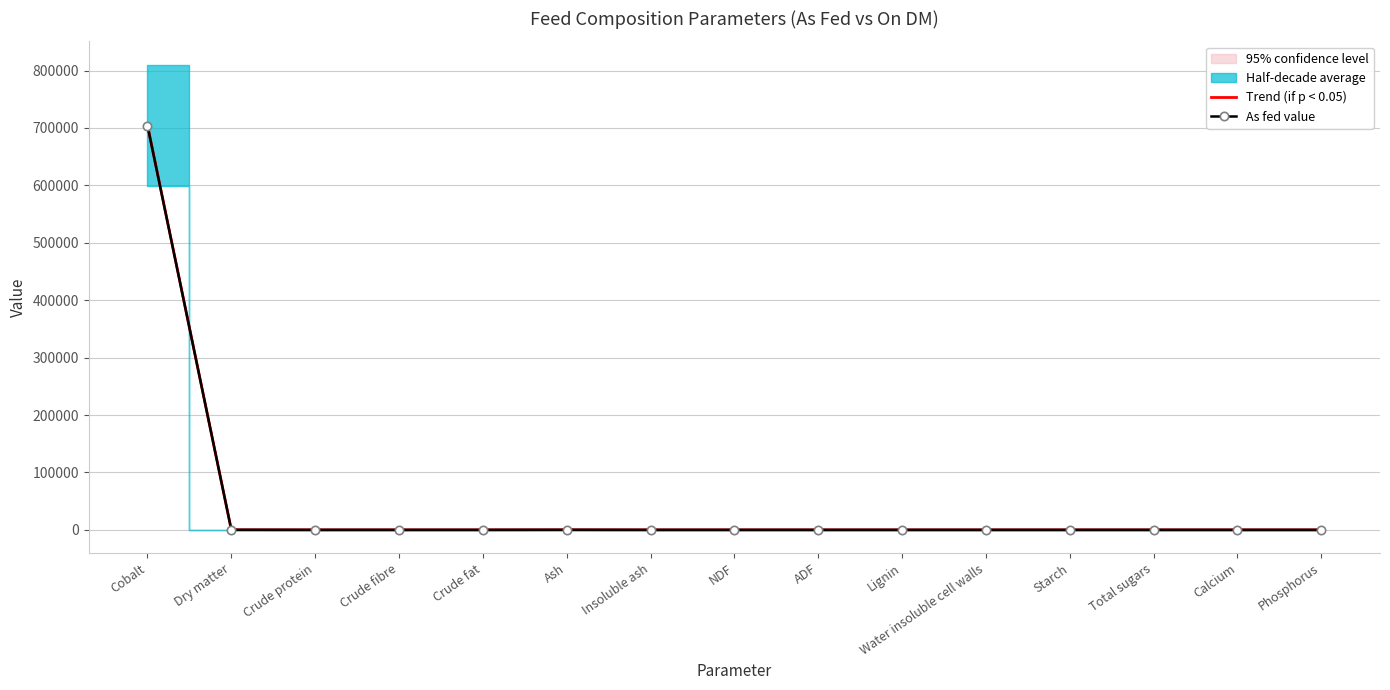

What is the label of the 4th point from the left?

Crude fibre